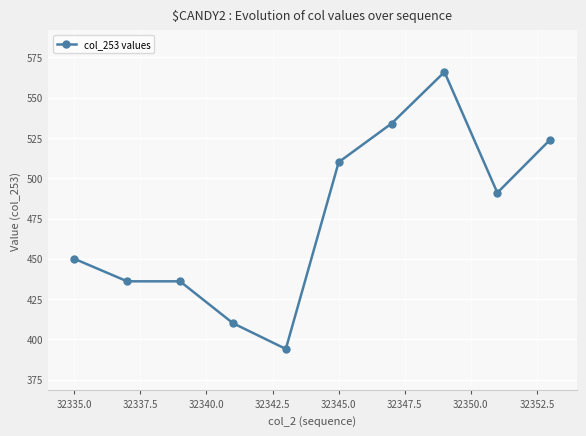

What is the difference between the maximum and minimum values?

172